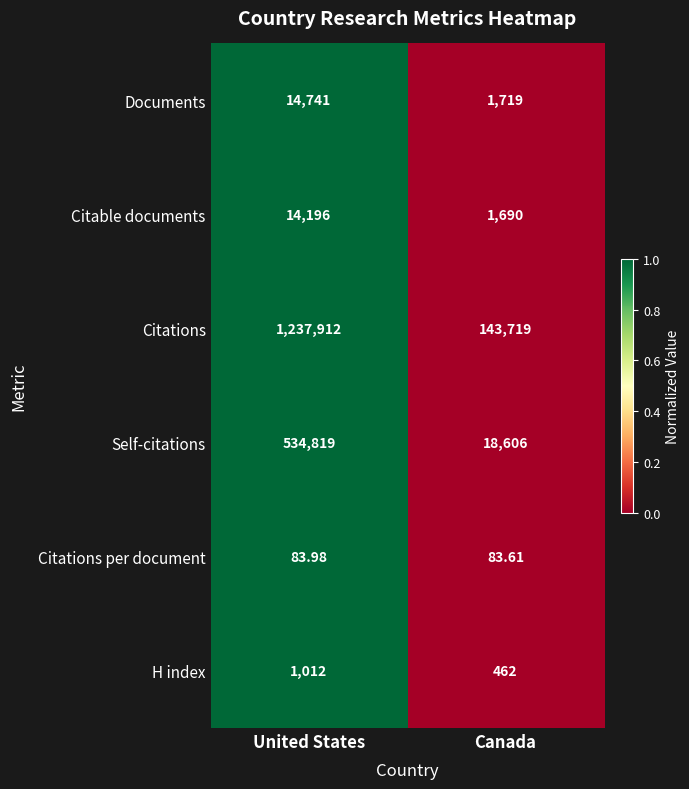

Rank the categories by Citable documents value from highest to lowest.

United States, Canada